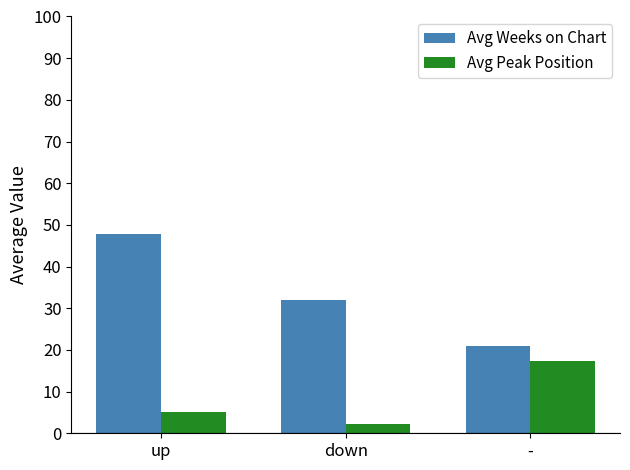

Rank the categories by Avg Peak Position value from highest to lowest.

-, up, down